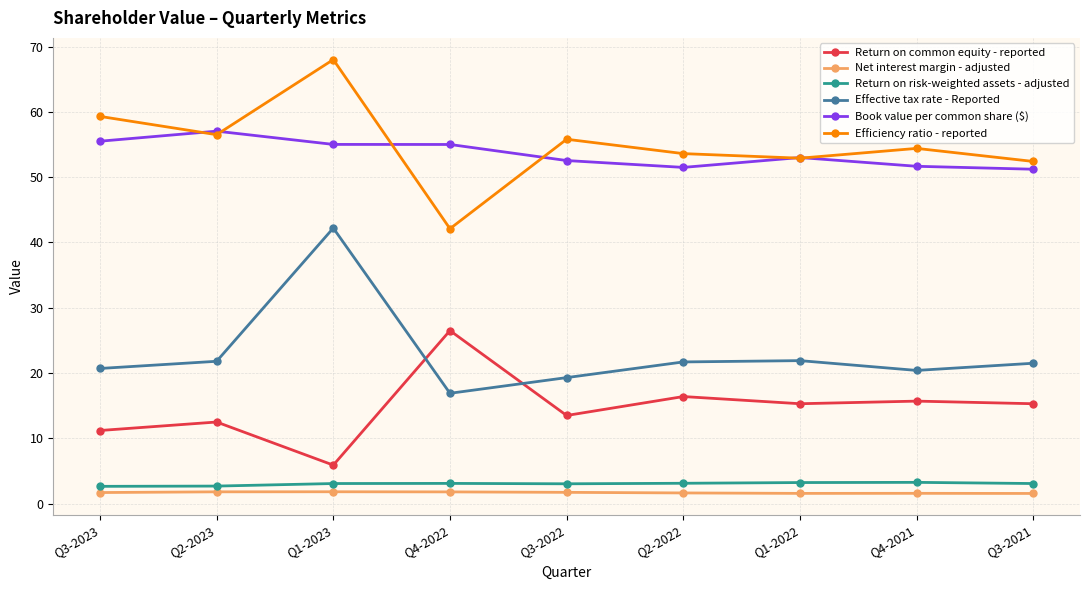

How many data points does each series have?

9